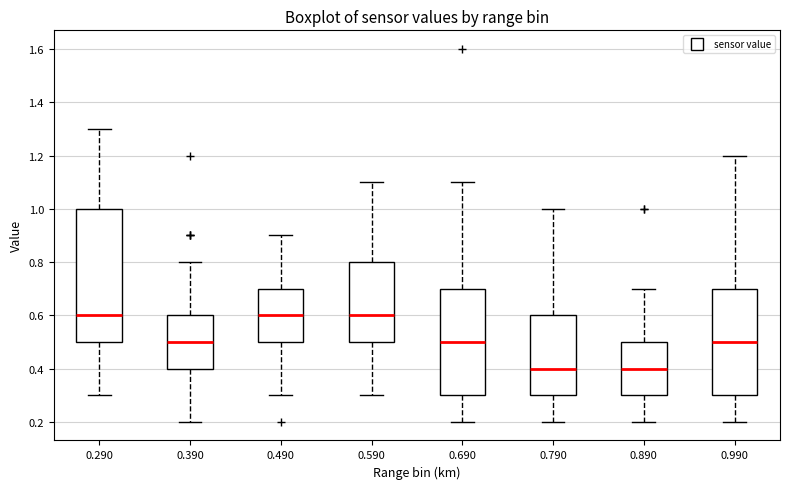

Comparing the boxes themselves (not the whiskers), which one is the tallest?

0.290